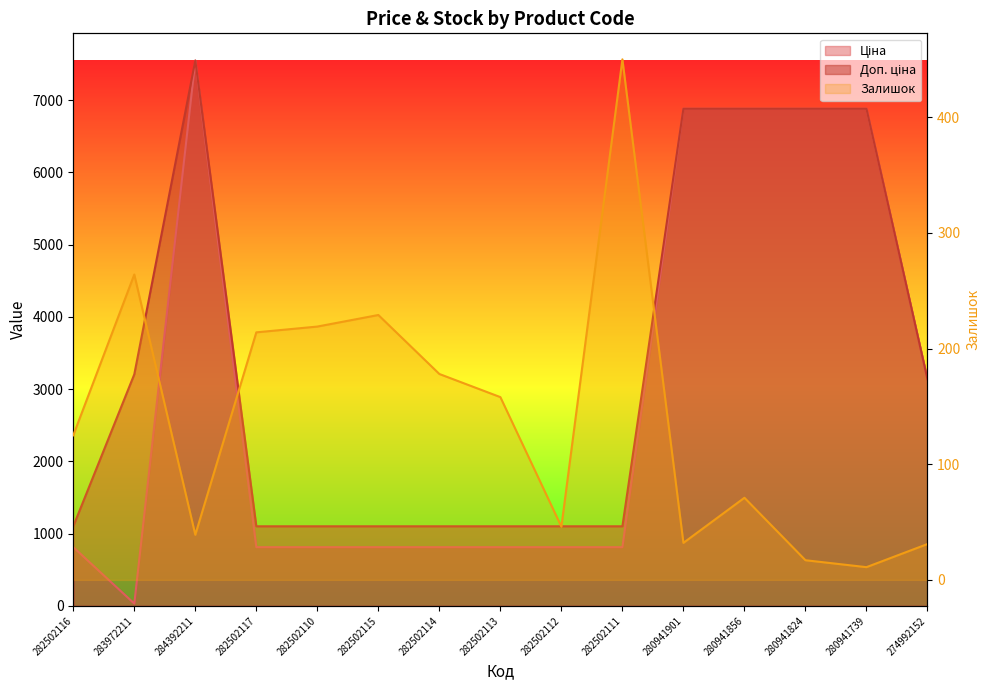

What is the difference between the maximum and minimum values in the Ціна series?

7513.8